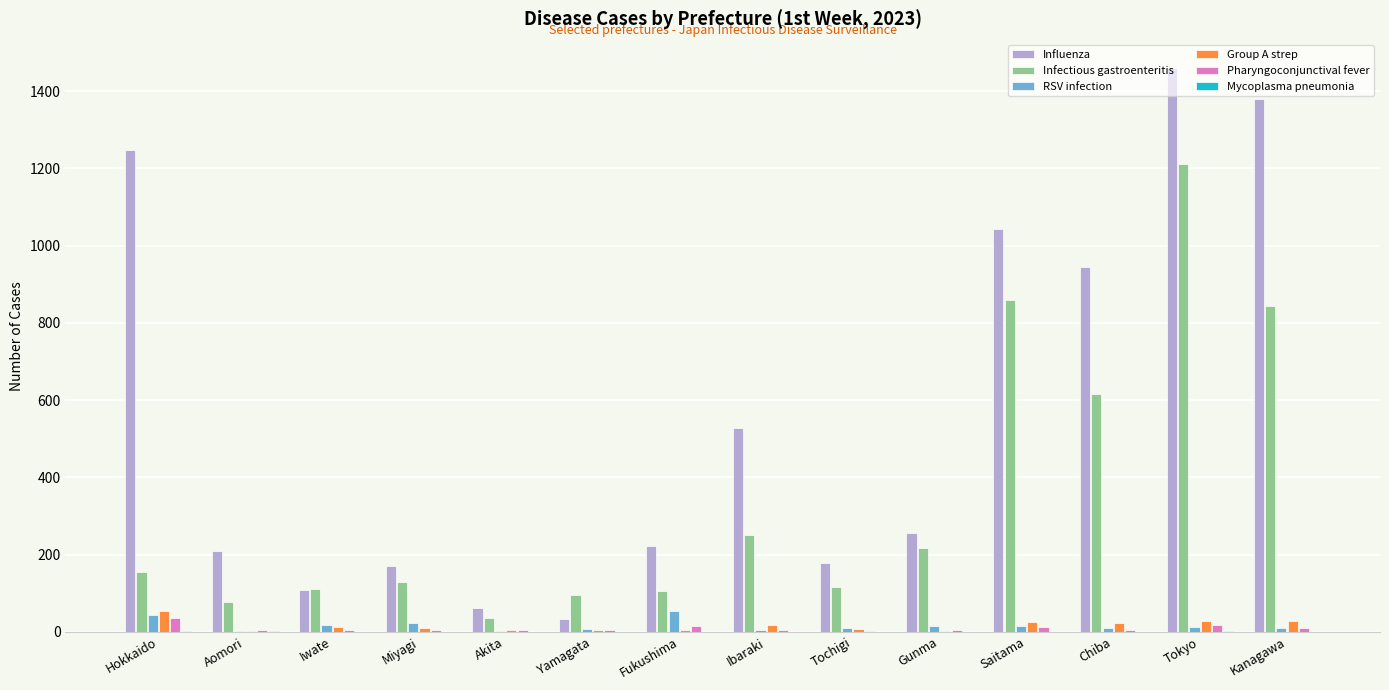

Which series has the largest total across all categories?

Influenza